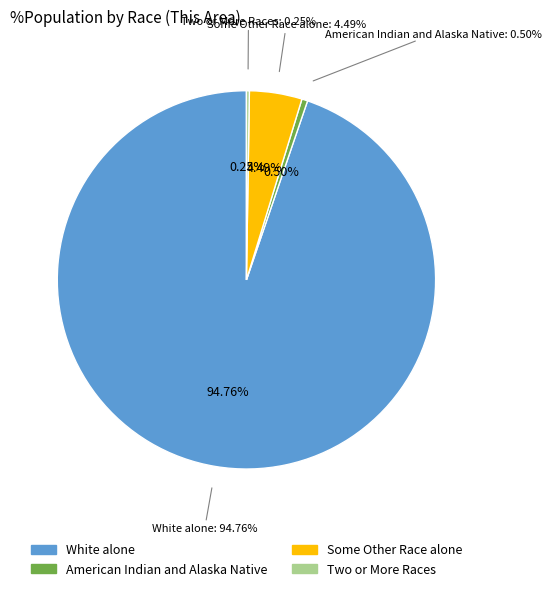

Combined, what portion of the pie is Some Other Race alone and White alone?

99.3%